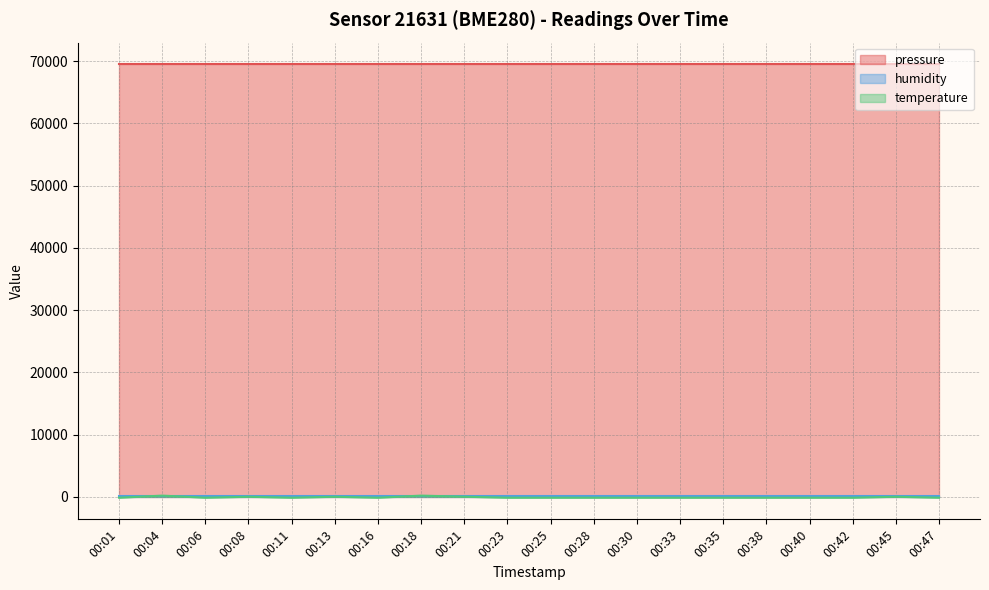

Is it true that temperature equals 7.4 at 00:13?

False